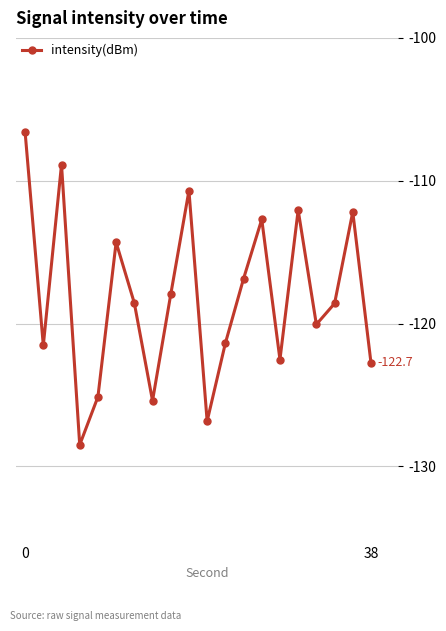

What is the maximum value shown in the chart?

-106.6